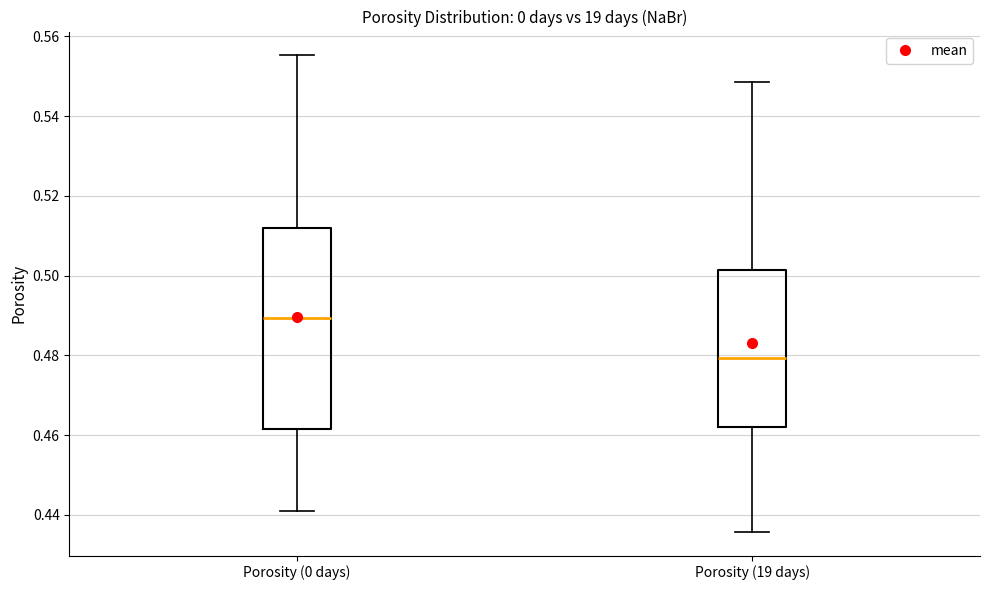

Reading left to right, read every box against the y-axis: the position of its median line, the range the box covers, and the ends of its whiskers. The values are not printed on the chart, so give them approximately, as read against the axis.

Porosity (0 days): median 0.490, box 0.462 to 0.512, whiskers 0.440 to 0.556
Porosity (19 days): median 0.480, box 0.462 to 0.502, whiskers 0.436 to 0.548